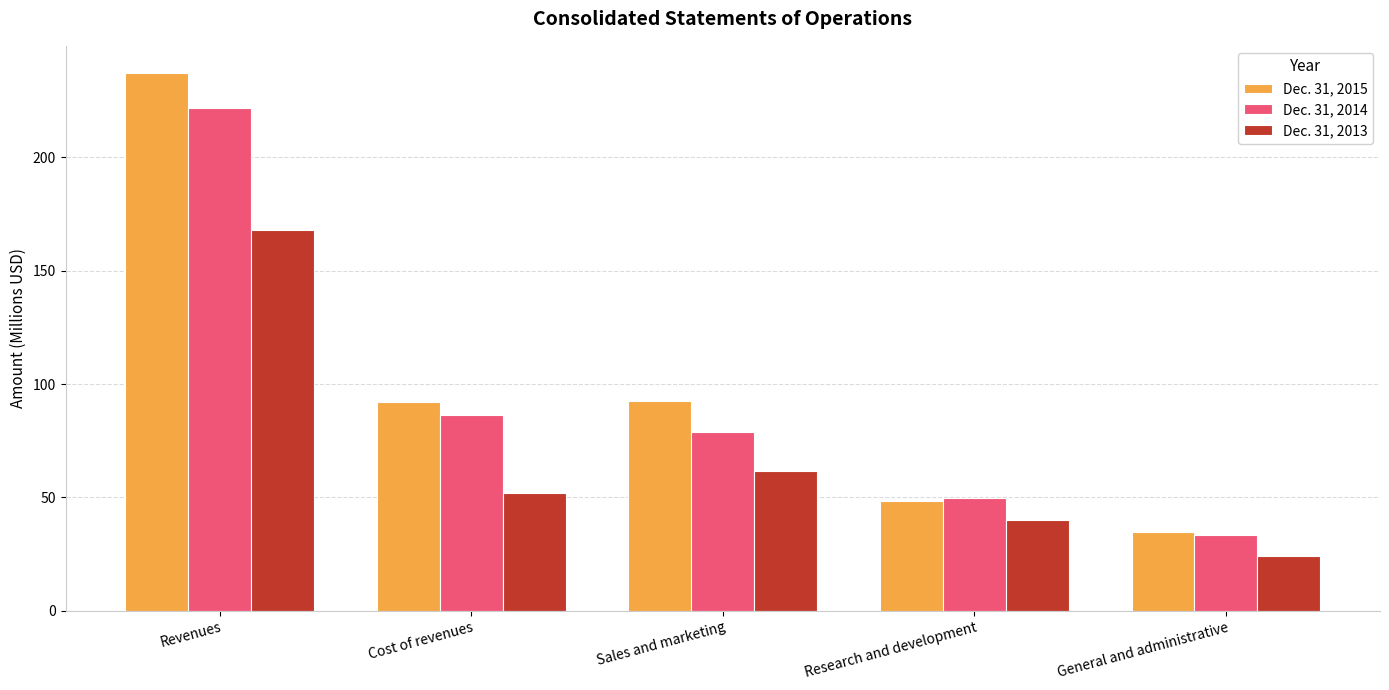

At Cost of revenues, list the series in order from largest to smallest.

Dec. 31, 2015, Dec. 31, 2014, Dec. 31, 2013